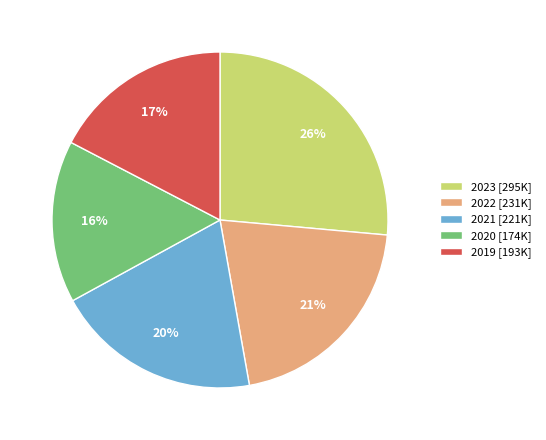

Is it true that 2023 is 26% of the pie?

True